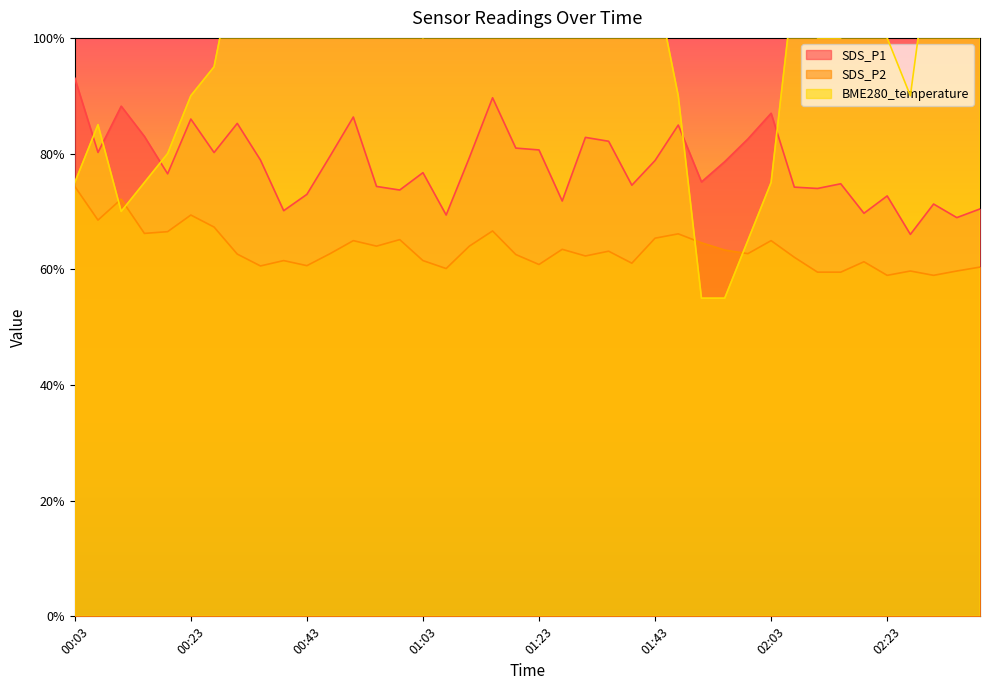

True or false: SDS_P1 has a value of 78.8 at 01:43.

True